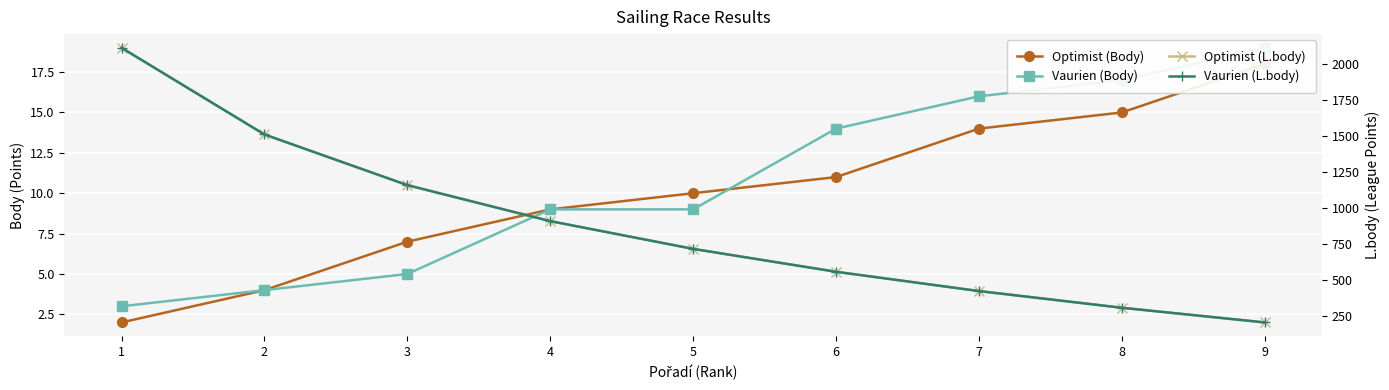

What is the difference between the maximum and minimum values in the Vaurien (Body) series?

16